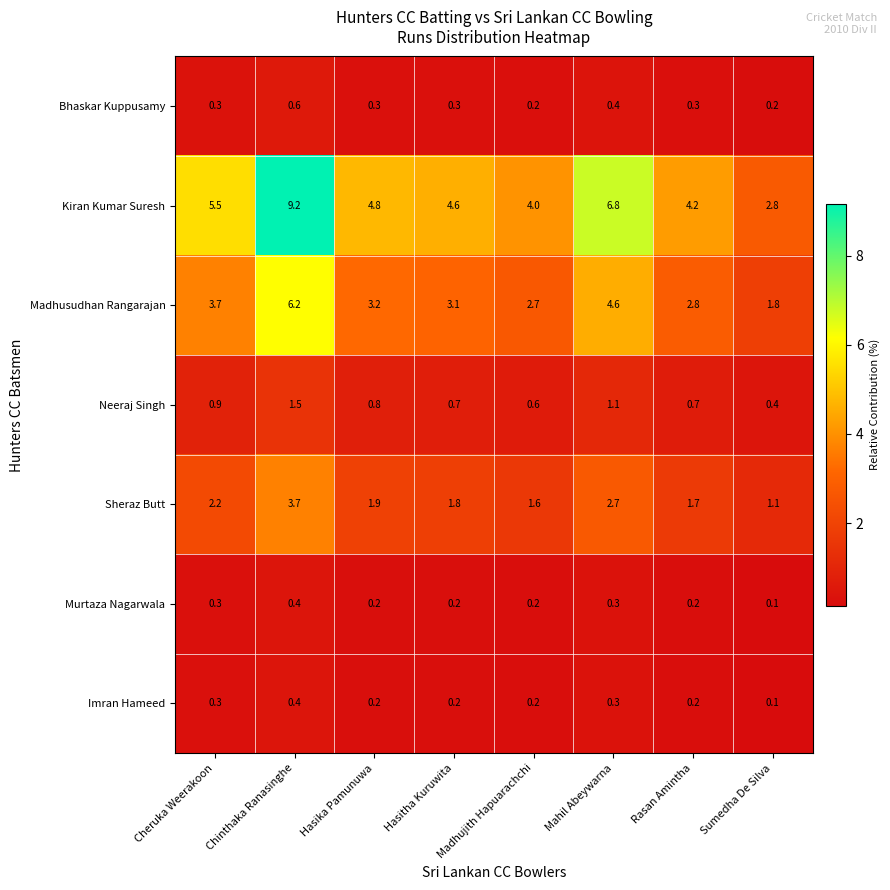

What is the difference between the maximum and minimum values in the Murtaza Nagarwala series?

0.3